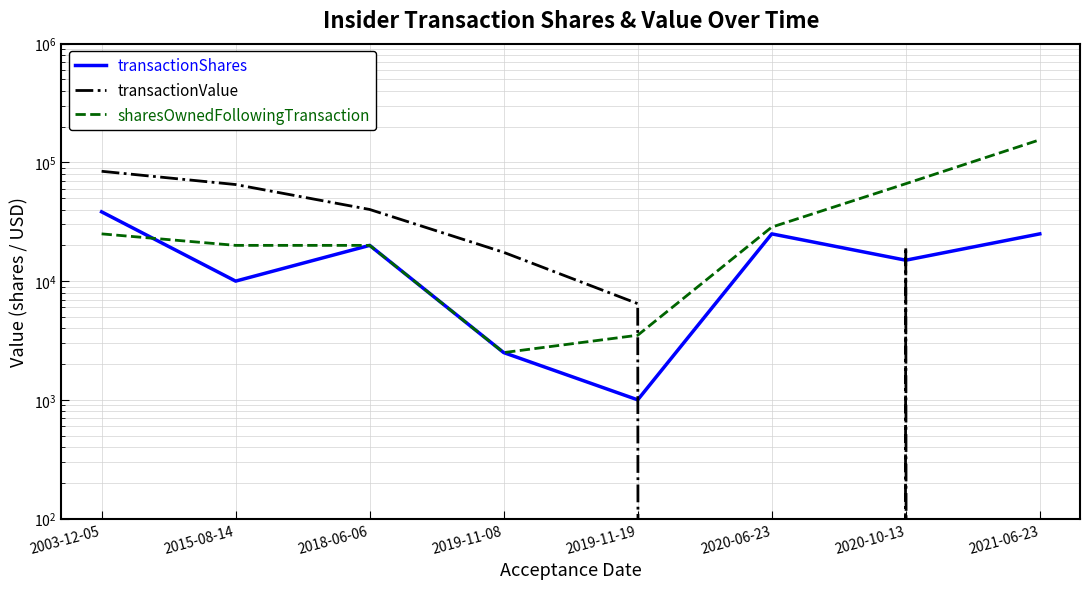

Where does the sharesOwnedFollowingTransaction series first go above 25000?

2020-06-23